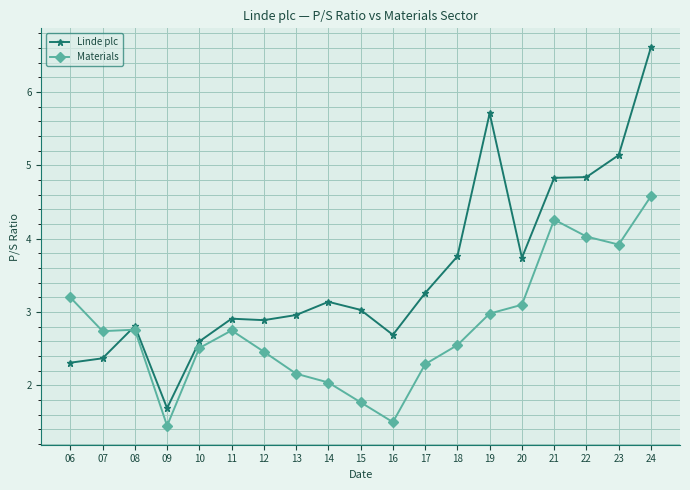

What is the total value across all series at 07?

5.1